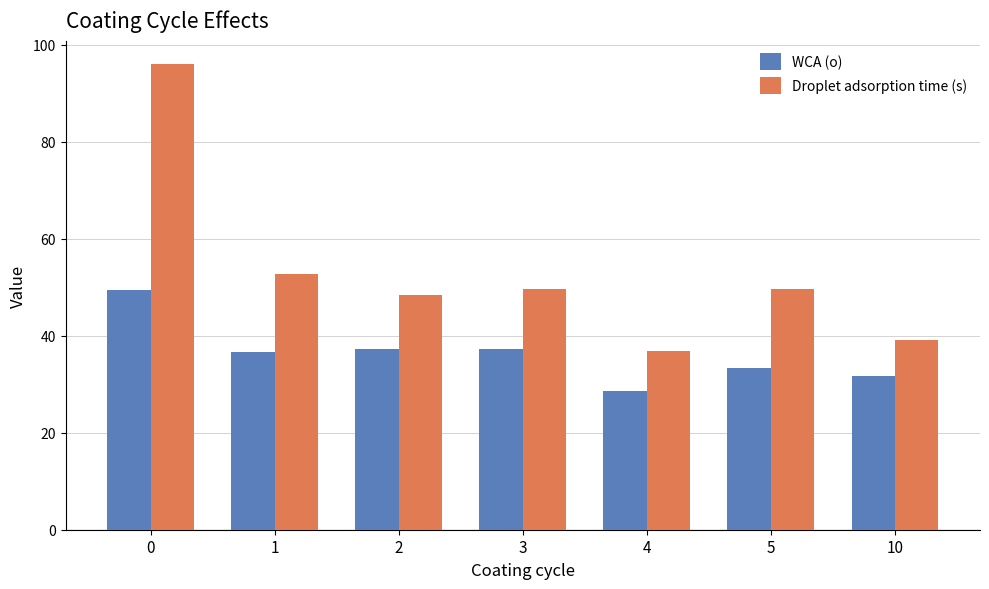

The Droplet adsorption time (s) series shows 52.7 at 1. True or false?

True